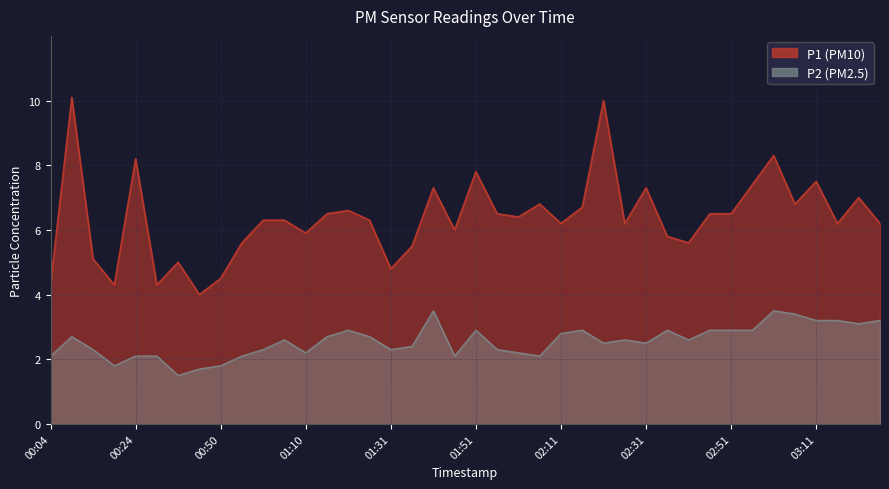

True or false: P2 and P1 cross at least once.

False